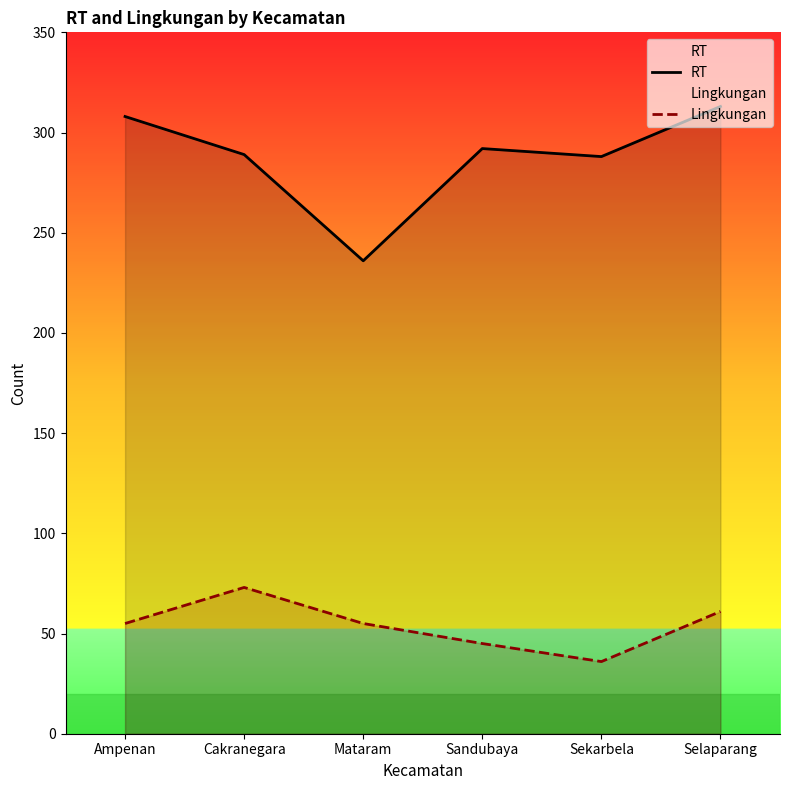

How many lines are shown in the chart?

2